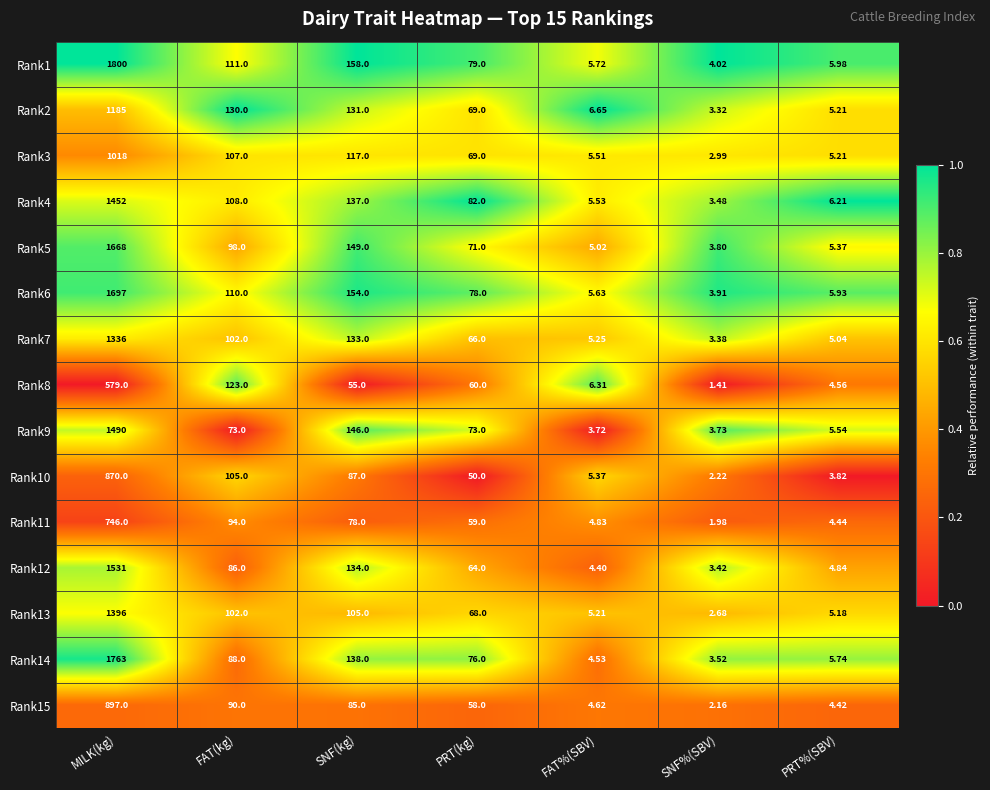

Rank the series at FAT%(SBV) from lowest to highest value.

Rank9, Rank12, Rank14, Rank15, Rank11, Rank5, Rank13, Rank7, Rank10, Rank3, Rank4, Rank6, Rank1, Rank8, Rank2